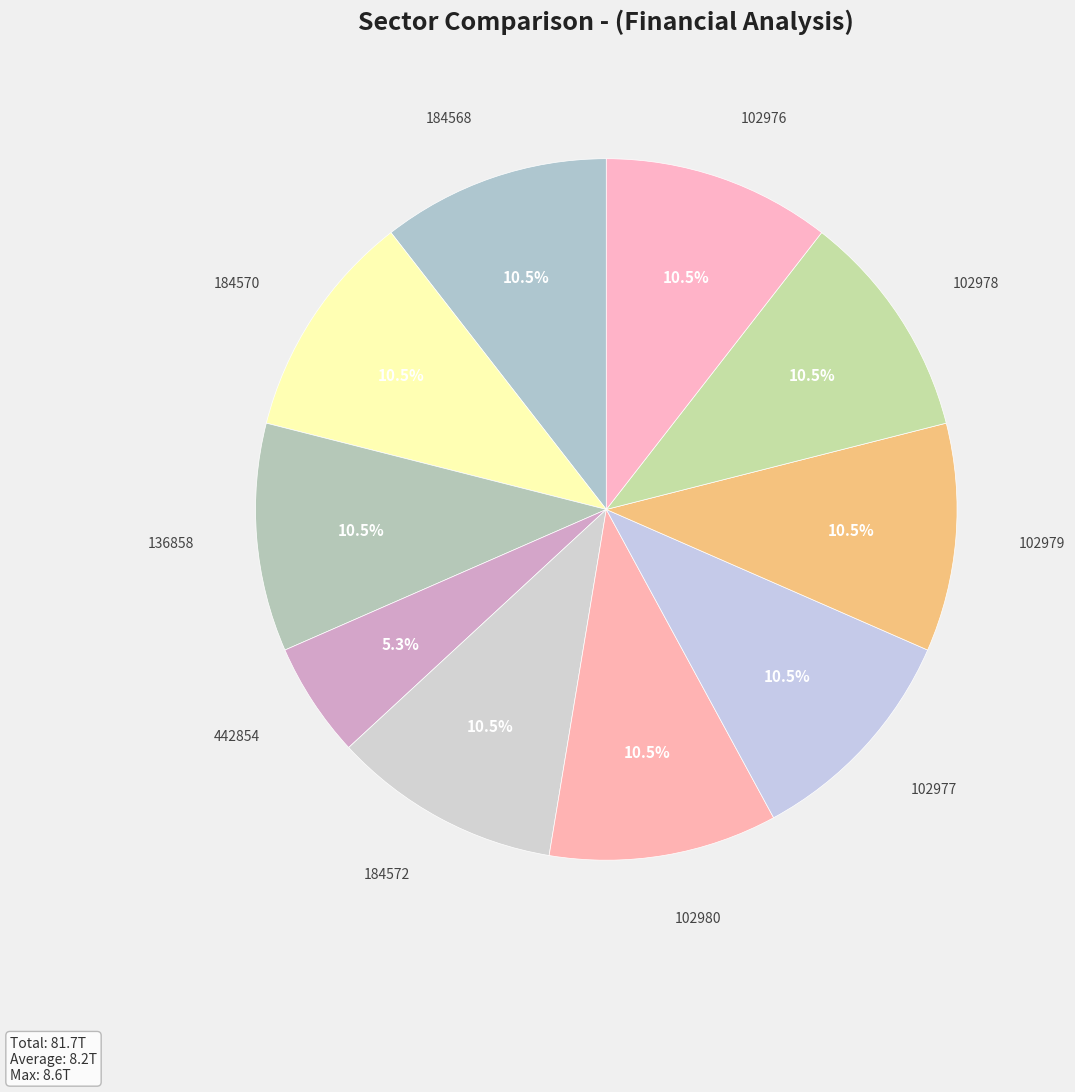

Which slice is the smallest?

442854